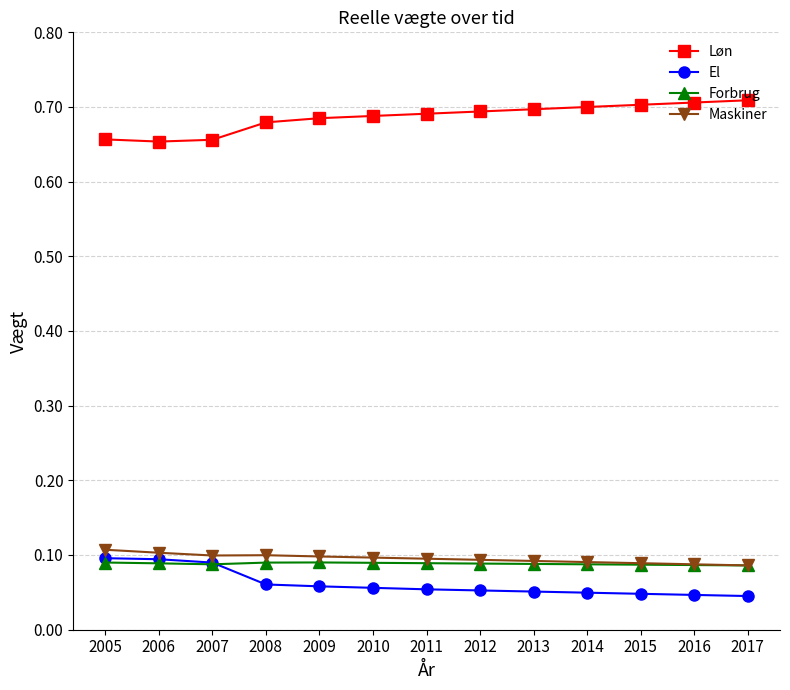

At how many categories does at least one series exceed 0?

13